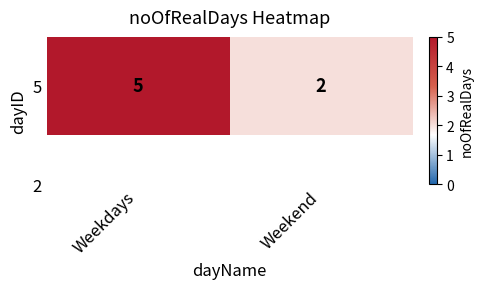

What is the change in value from Weekdays to Weekend?

-3